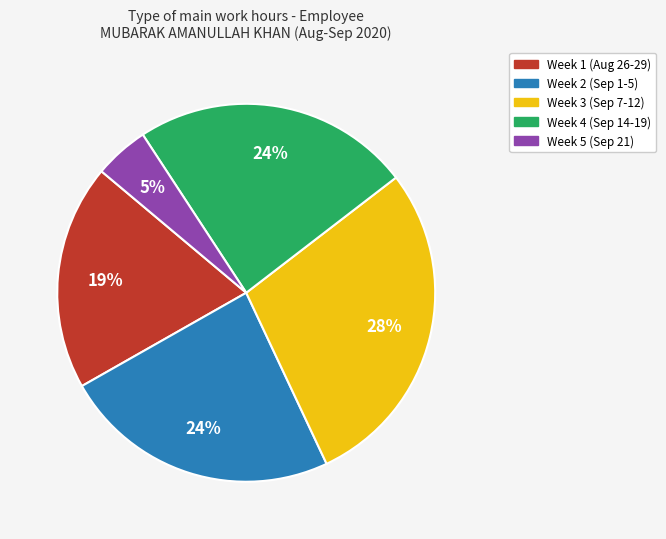

To the nearest percent, what is the average slice percentage?

20%